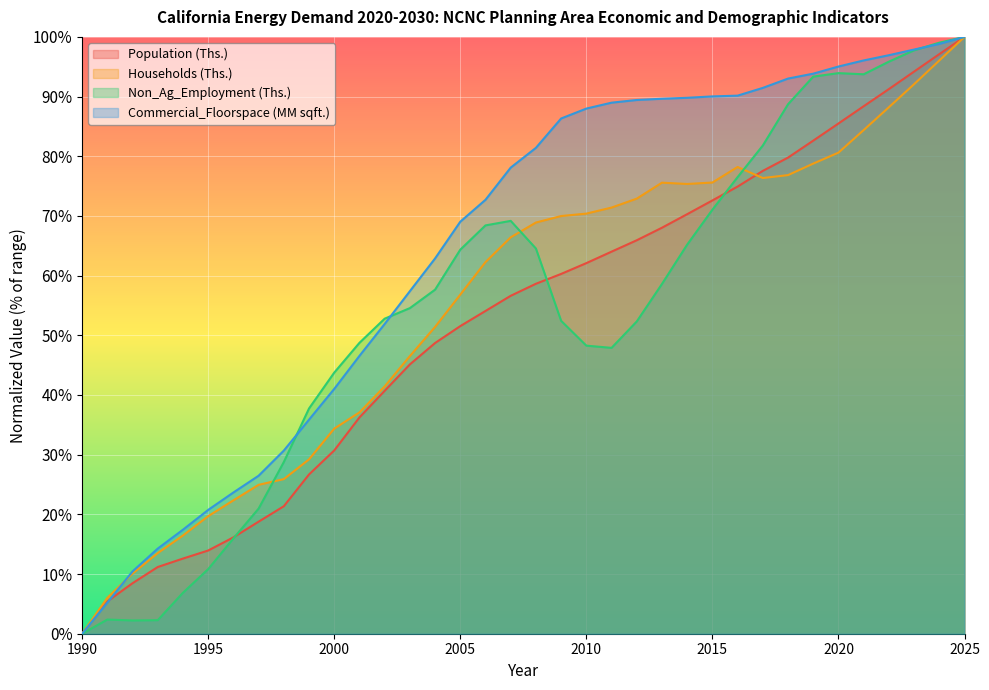

How many times do Population (Ths.) and Commercial_Floorspace (MM sqft.) cross each other?

1